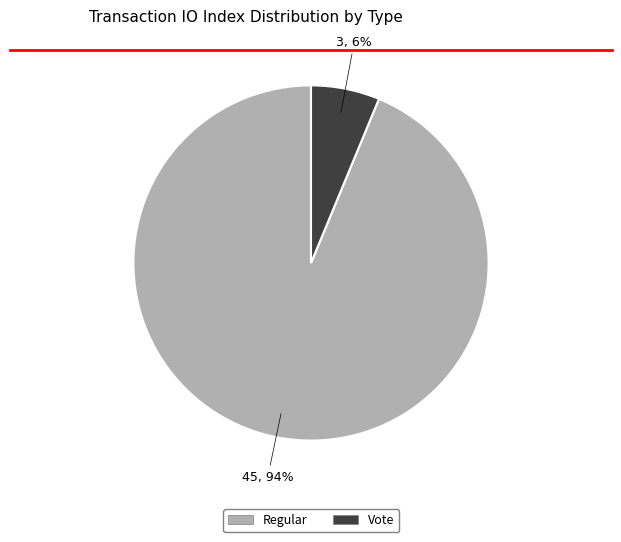

To the nearest percent, what is the average slice percentage?

50%